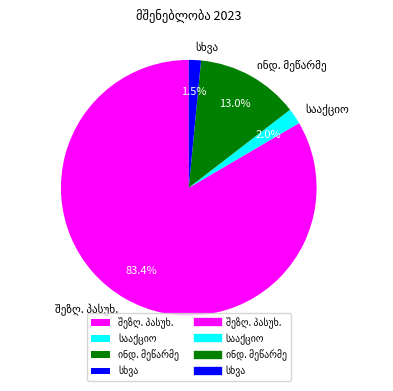

Is there a majority slice in this chart?

Yes